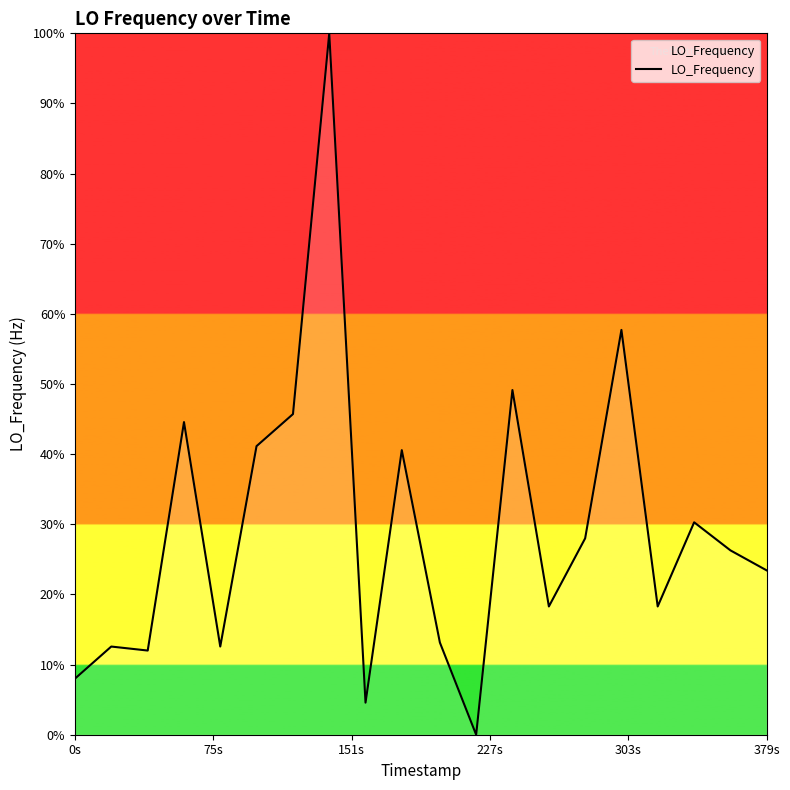

How many values are above zero?

19